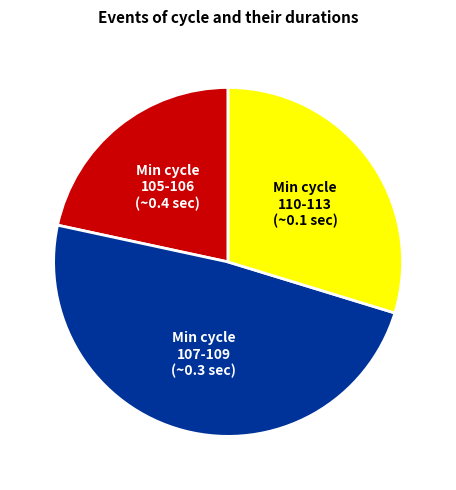

The Min cycle 105-106 (~0.4 sec) slice represents 31% of the pie. True or false?

False